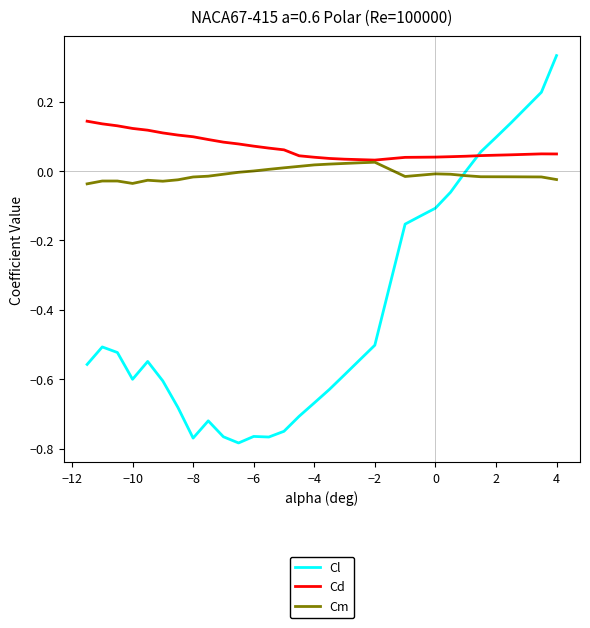

How many series are shown in this chart?

3